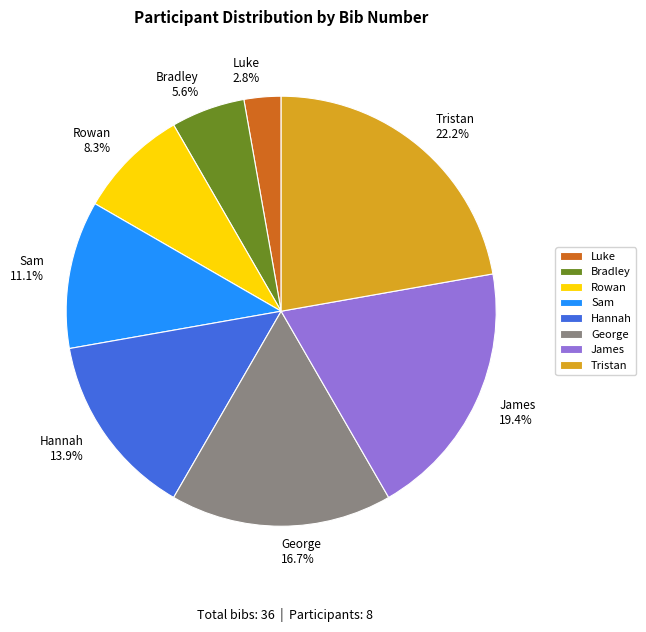

Rank the categories by value from lowest to highest.

Luke, Bradley, Rowan, Sam, Hannah, George, James, Tristan